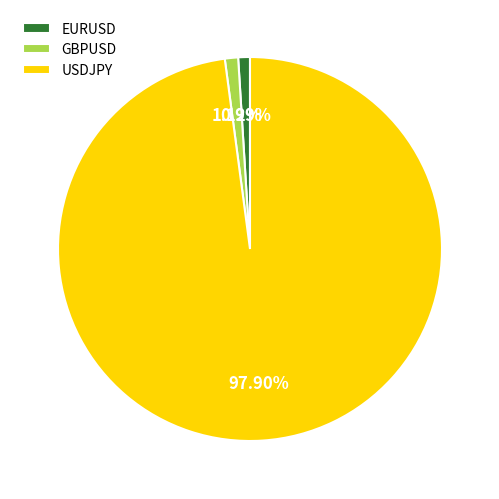

What is the total percentage of GBPUSD and USDJPY?

99.0%